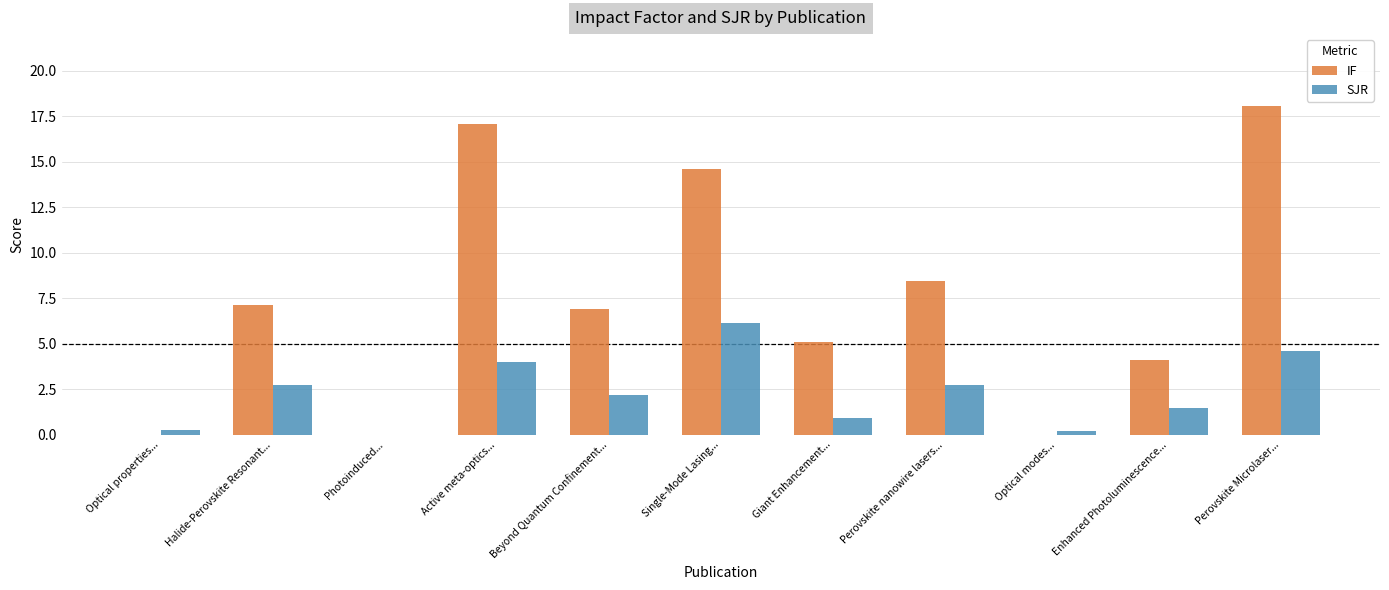

Count the number of categories in the chart.

11